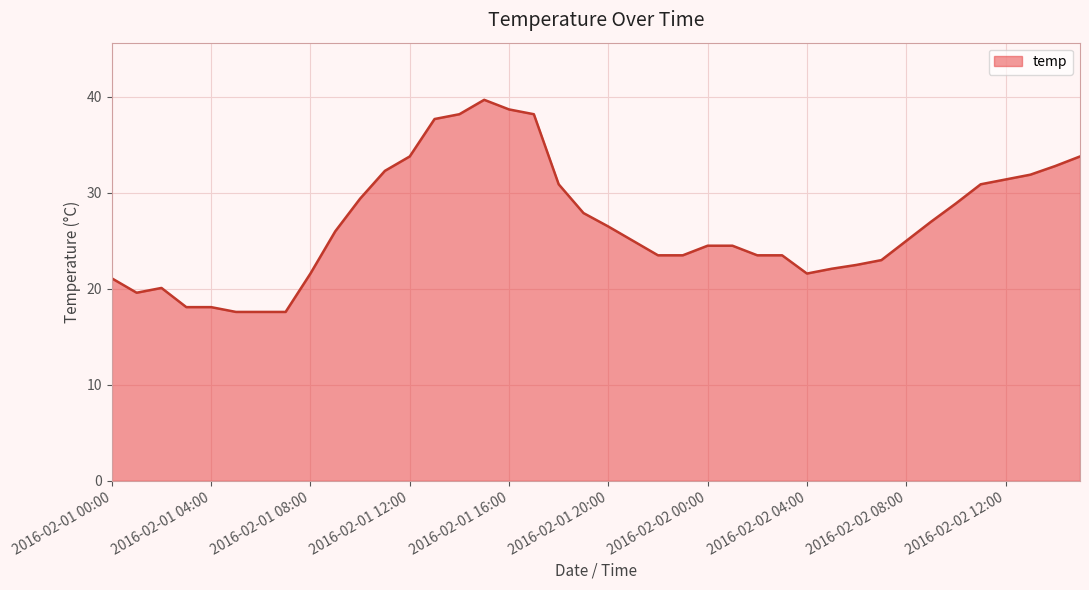

What is the difference between the maximum and minimum values?

22.1